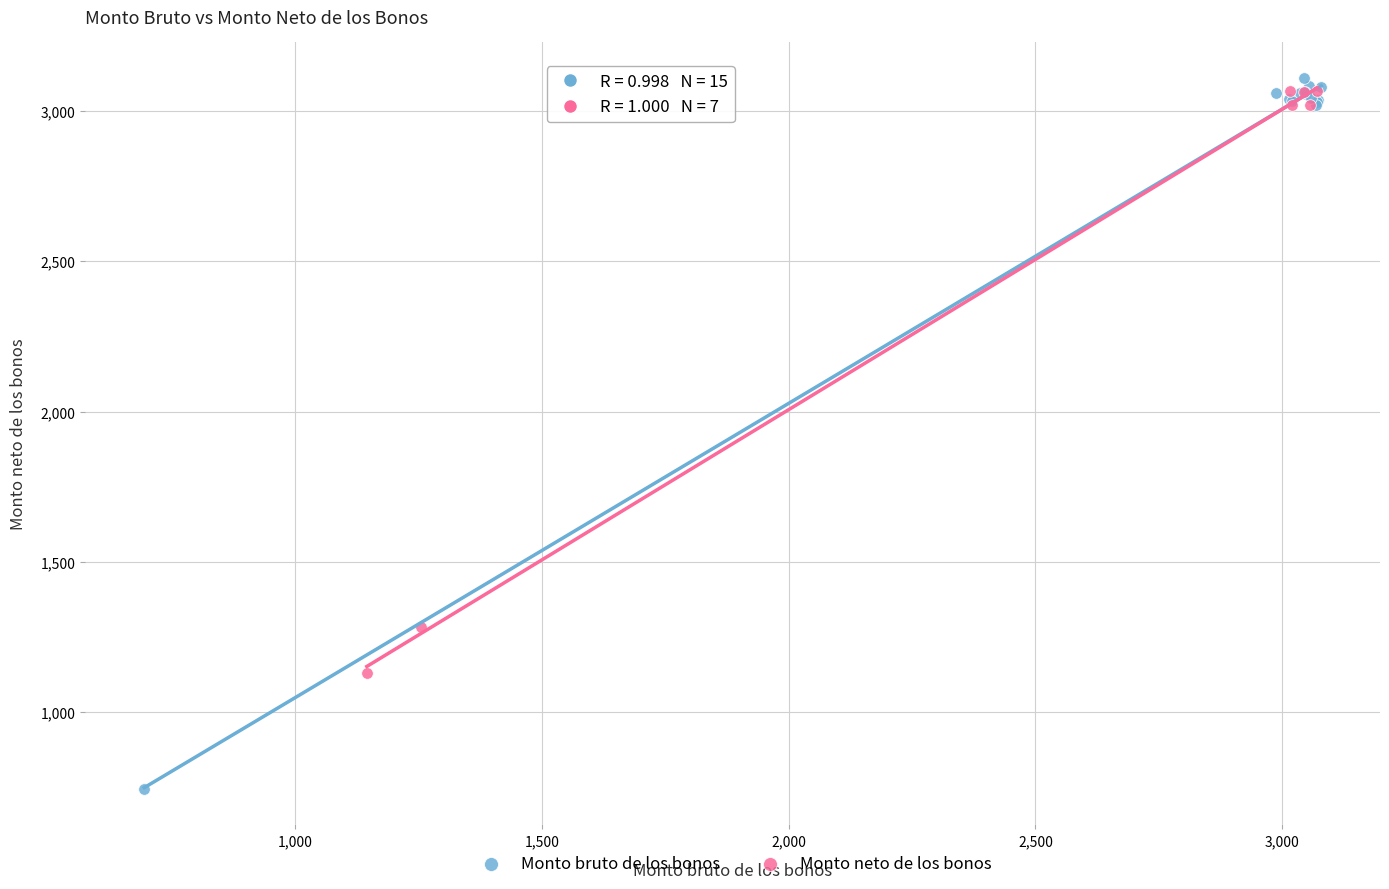

Which series contains the lowest Y value?

Monto bruto de los bonos